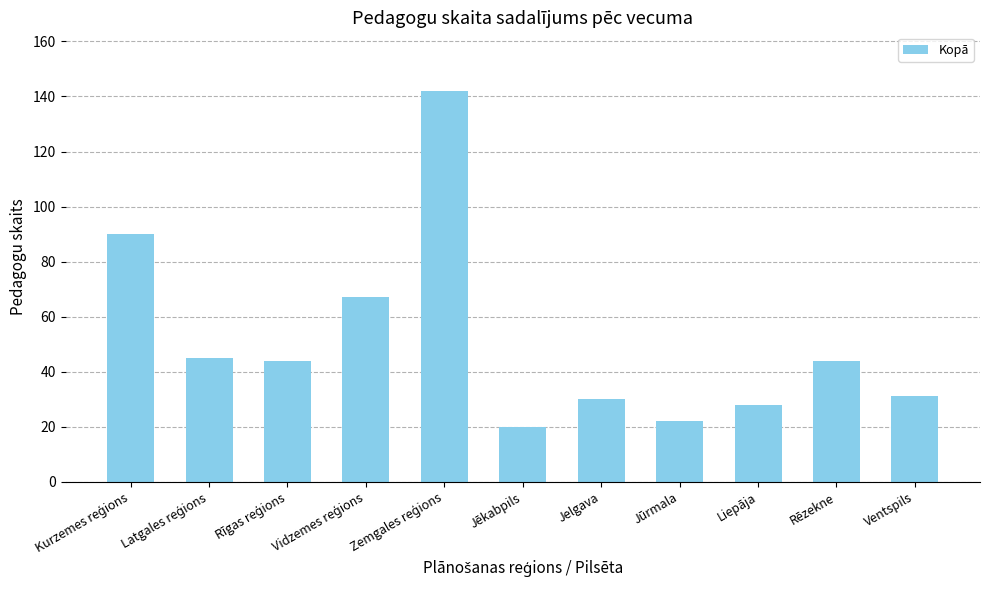

The chart shows a value of 31 at Jēkabpils. True or false?

False